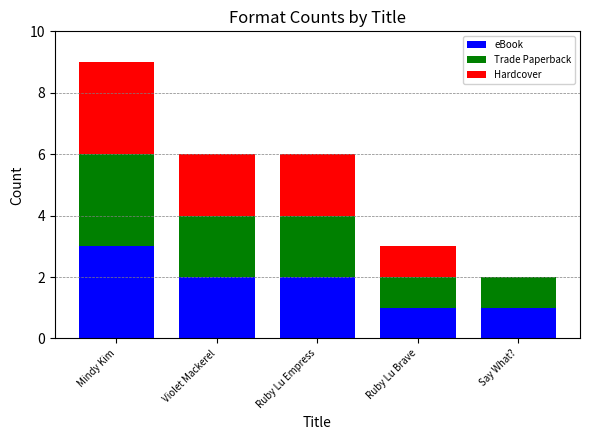

At which category is the sum across all series the highest?

Mindy Kim